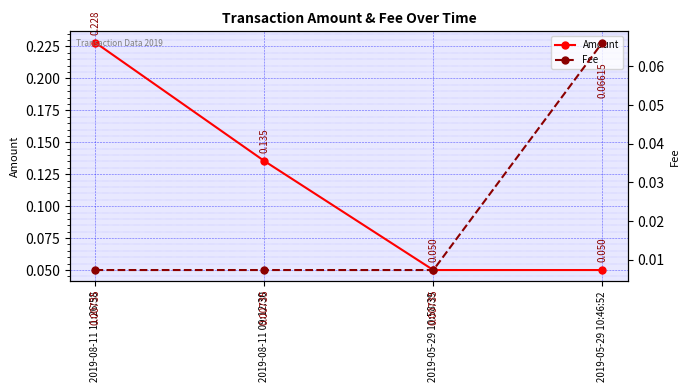

Is it true that Amount equals 0.1 at 2019-05-29 10:58:39?

False